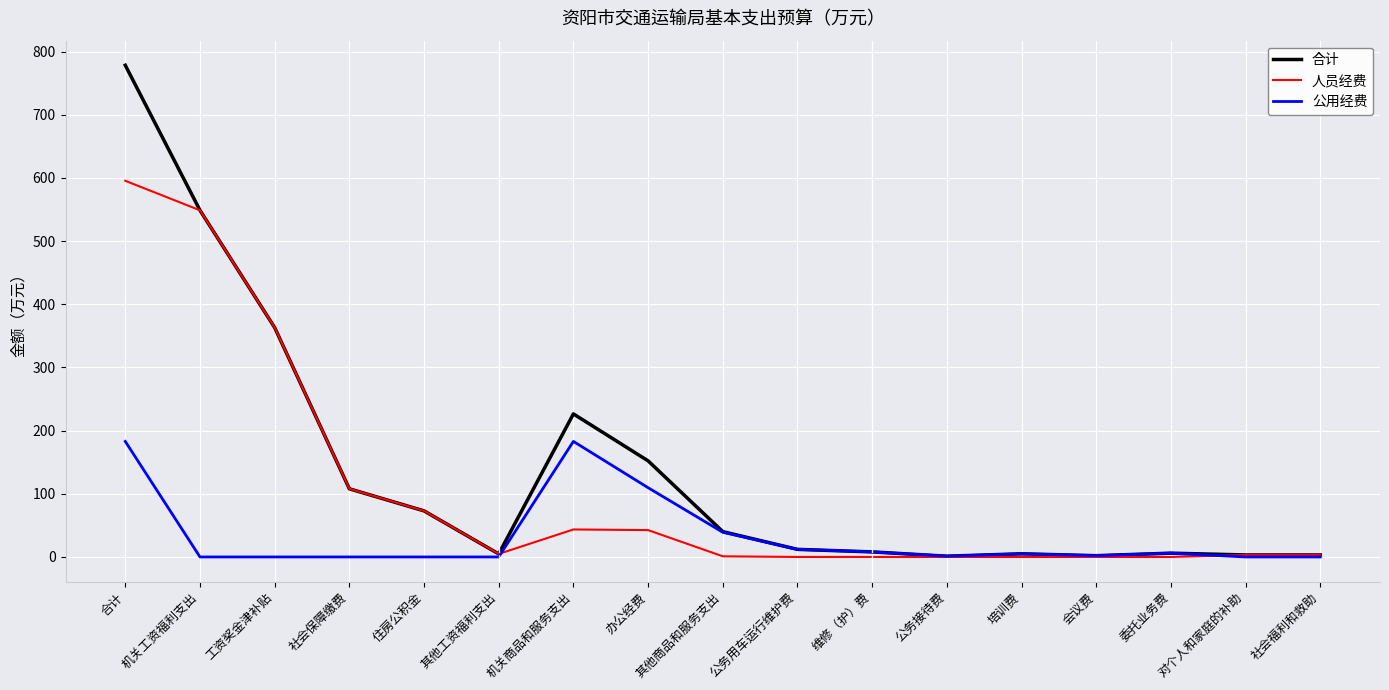

What is the greatest value displayed?

778.3